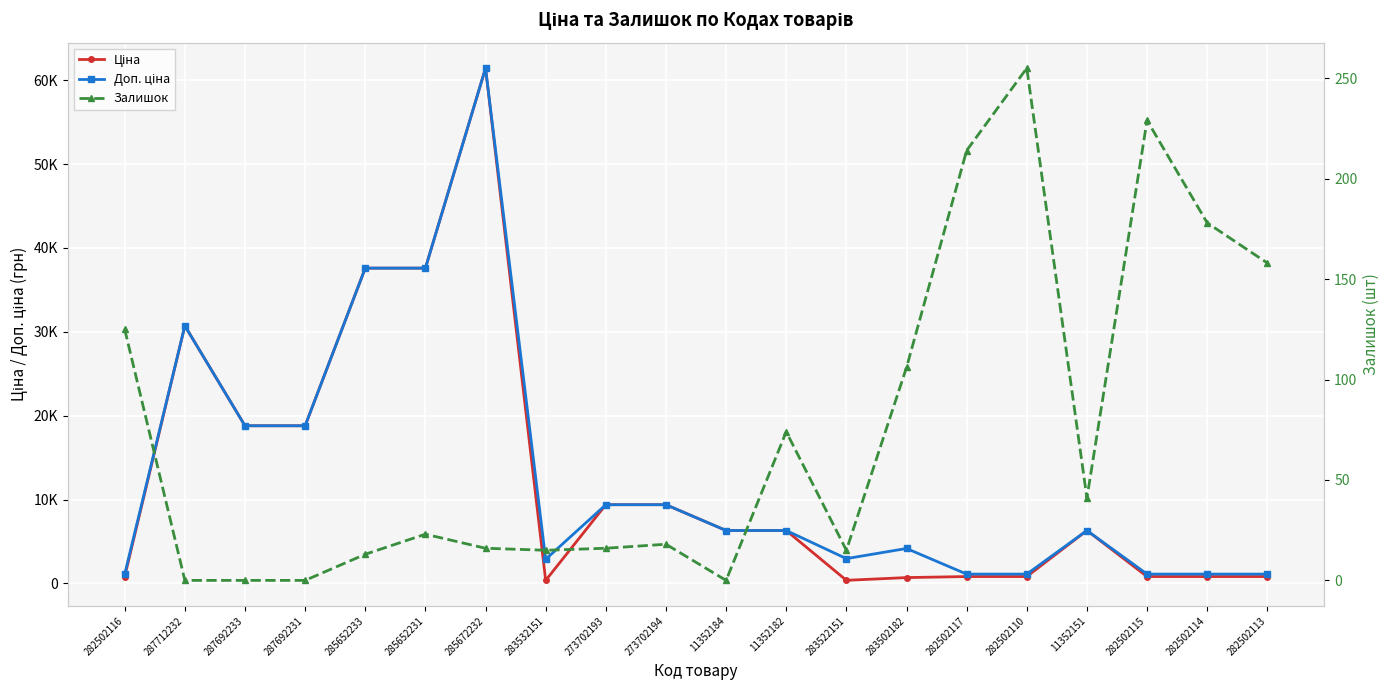

What is the spread (max minus min) of values at 282502115?

880.2